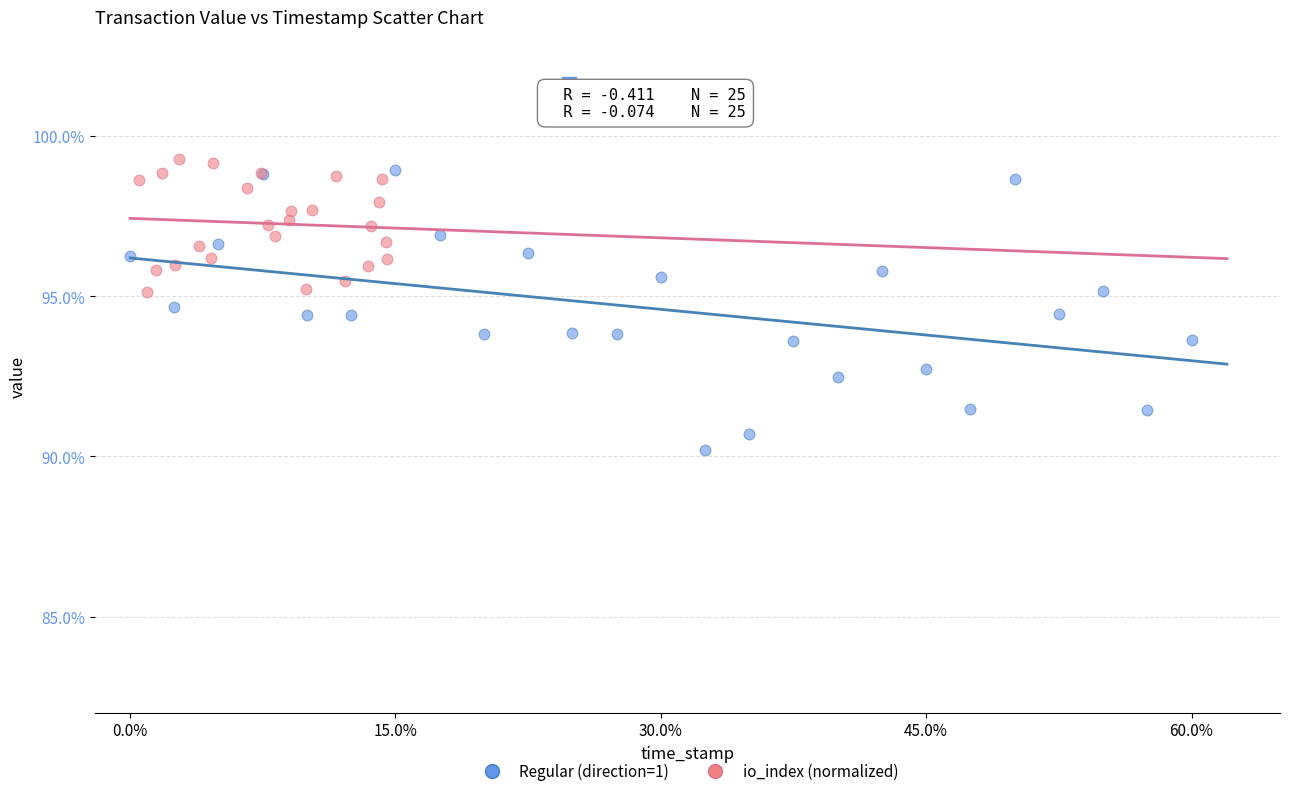

Which series reaches the minimum Y coordinate?

Regular (direction=1)